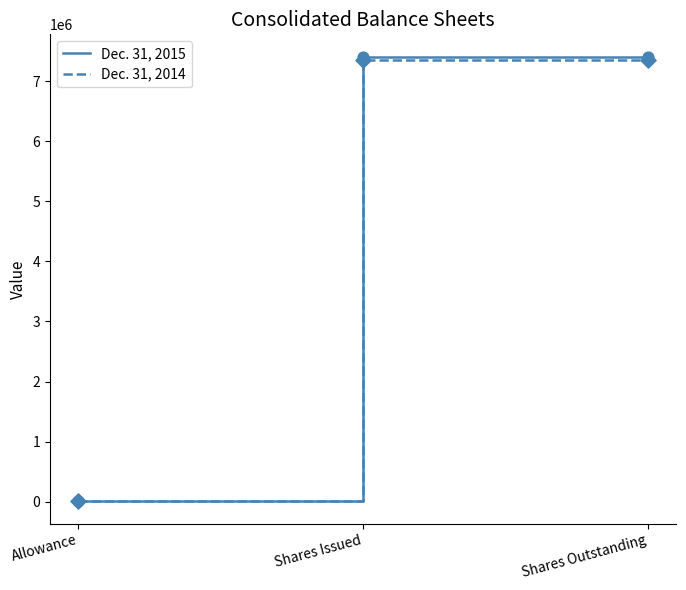

At how many categories does at least one series exceed 4555561?

2